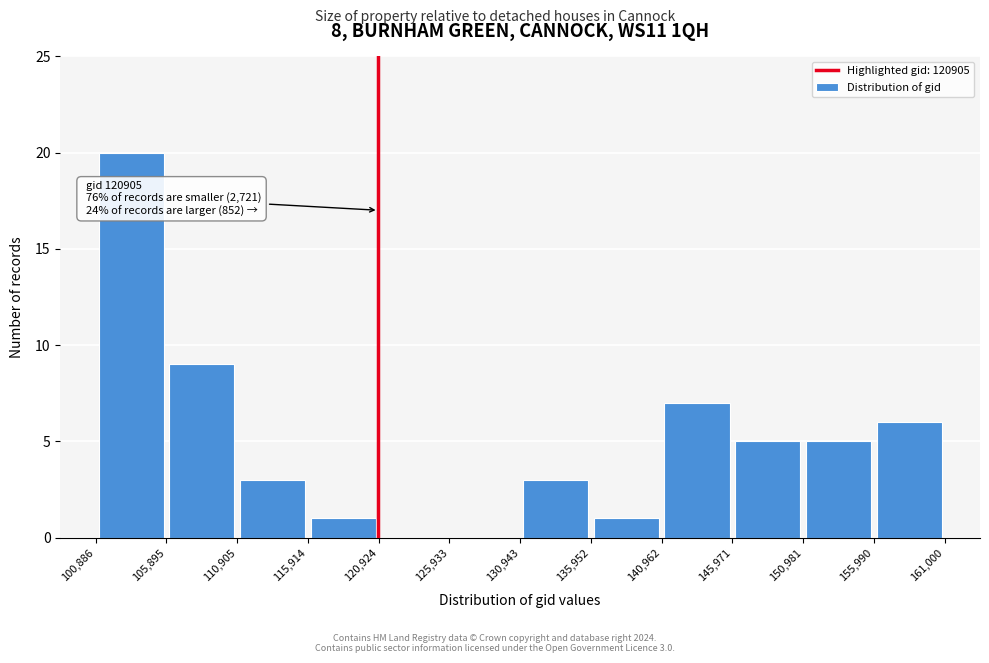

Which range on the x-axis has the tallest bar?

100,886 to 105,895